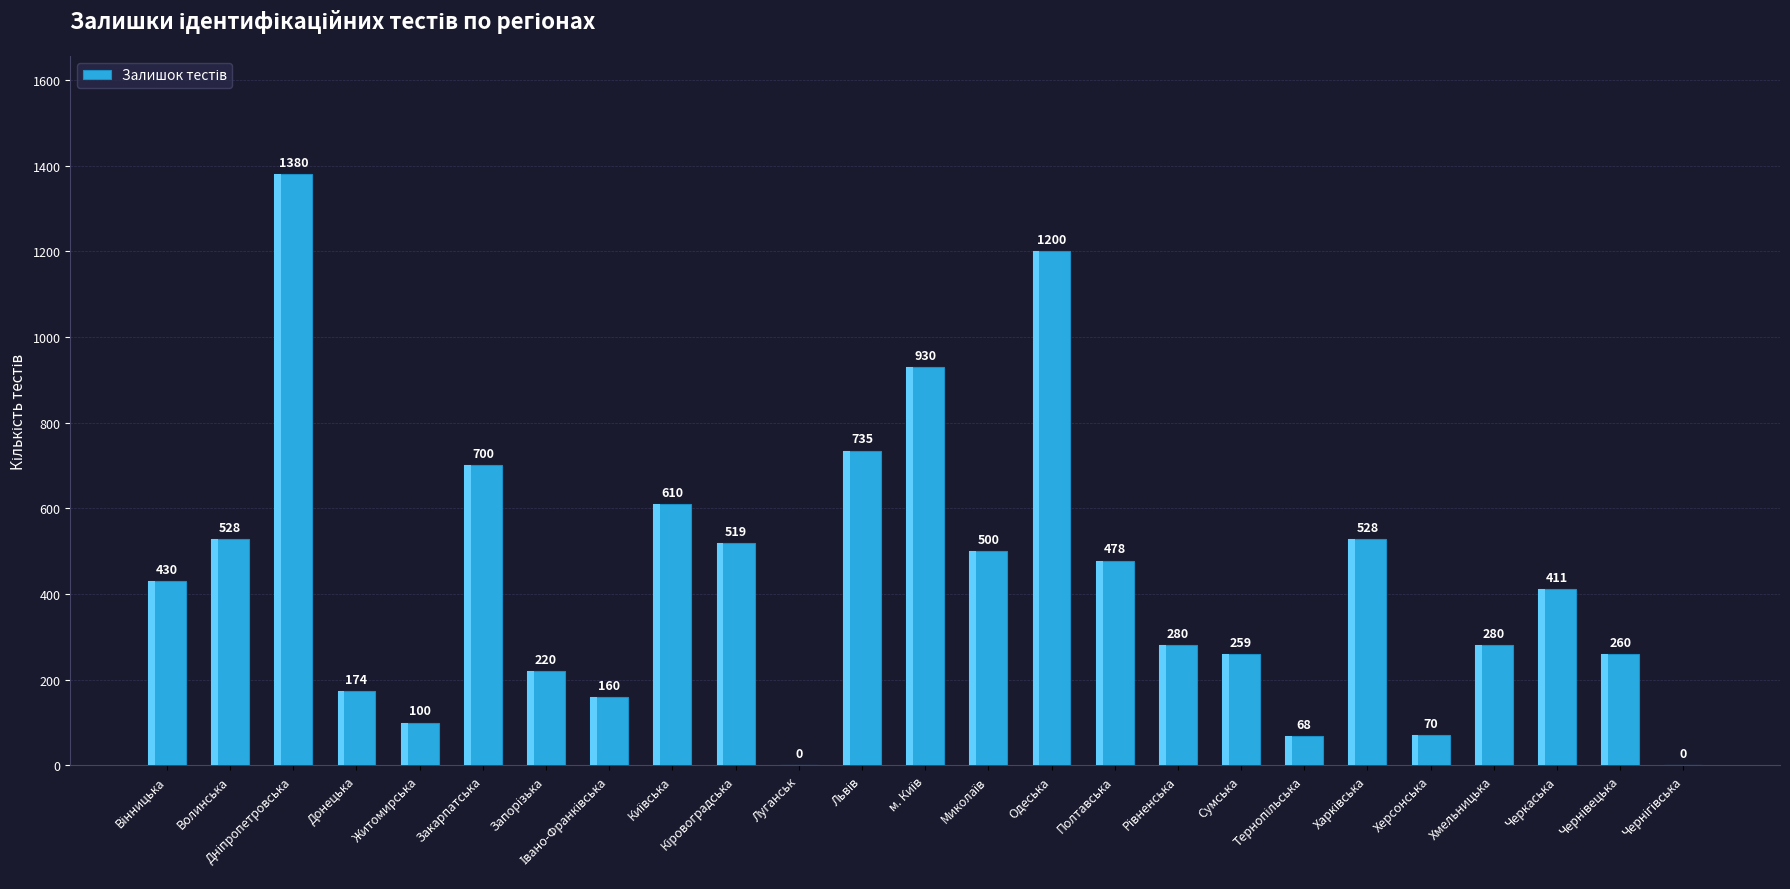

The chart shows a value of 822 at Кіровоградська. True or false?

False